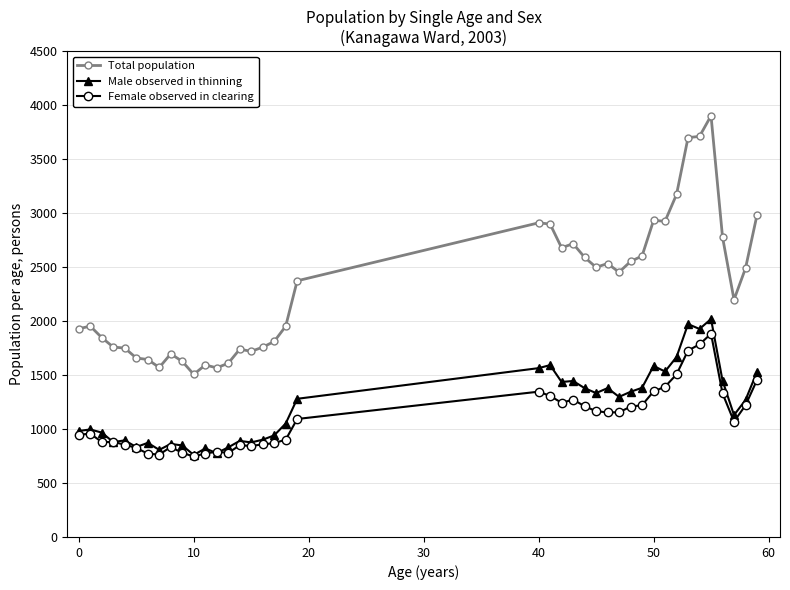

What is the highest value of the Female observed in clearing series?

1883